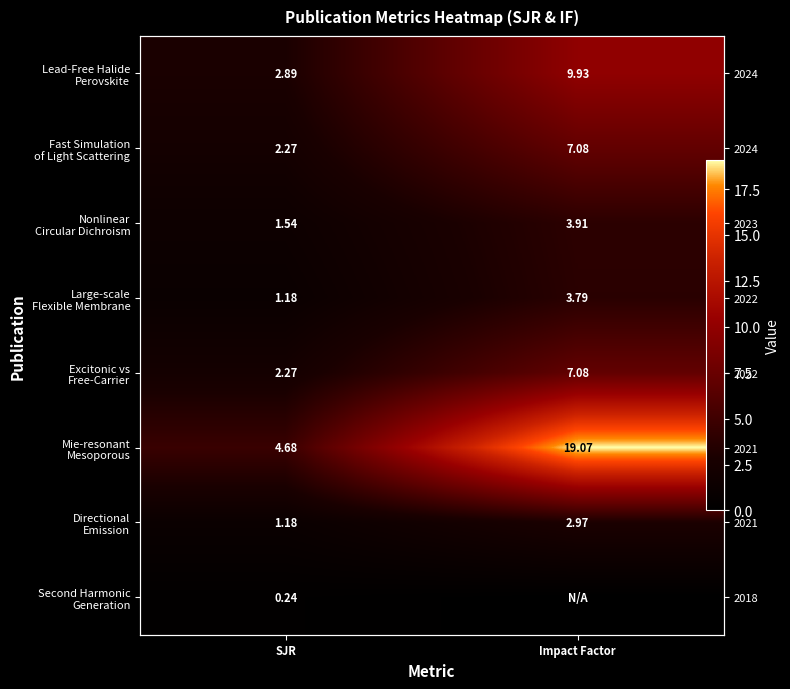

What is the difference between the maximum and minimum values in the Second Harmonic Generation series?

0.2